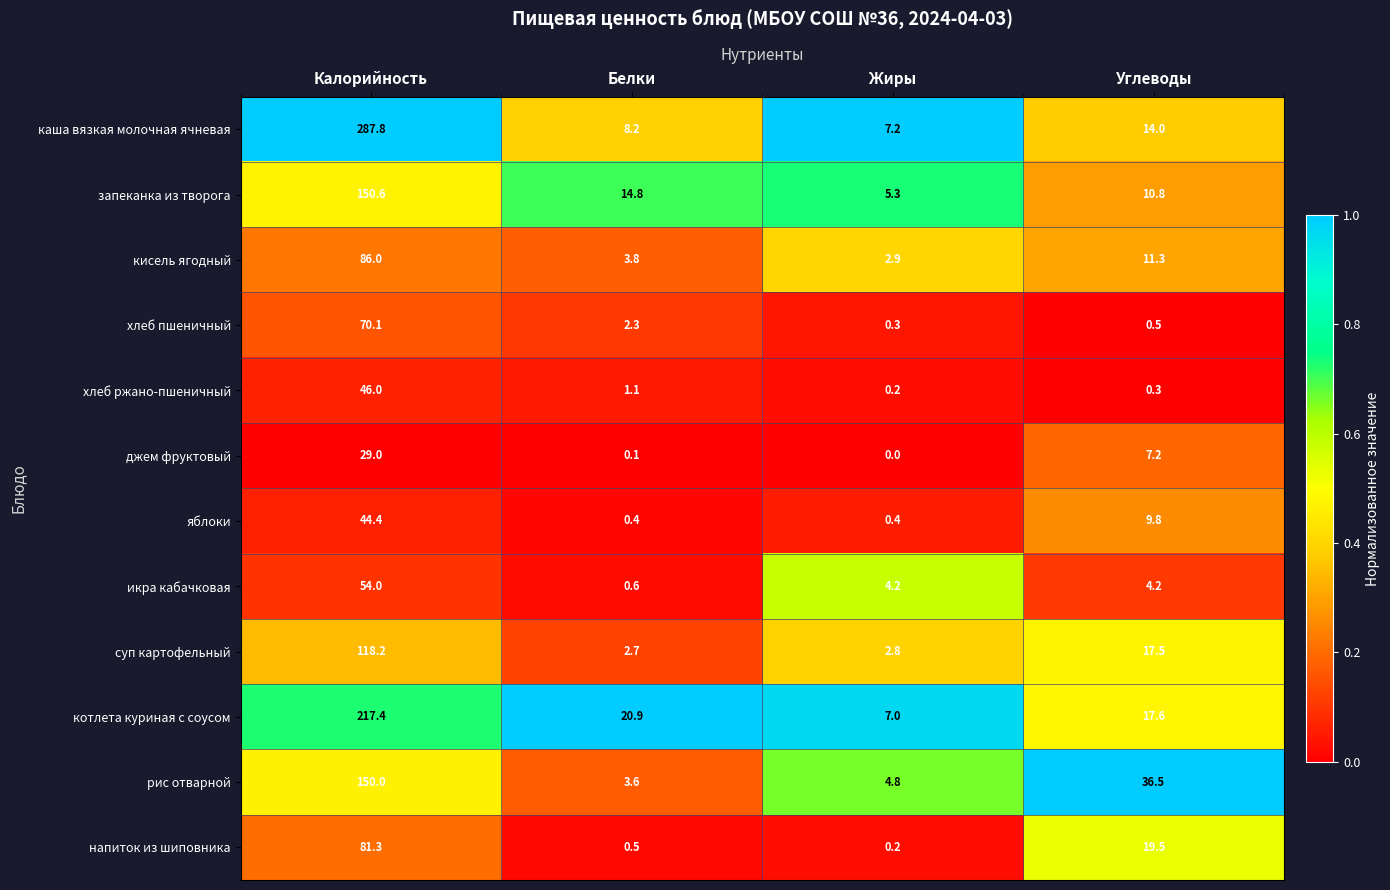

What is the difference between the запеканка из творога values at Калорийность and Белки?

135.8